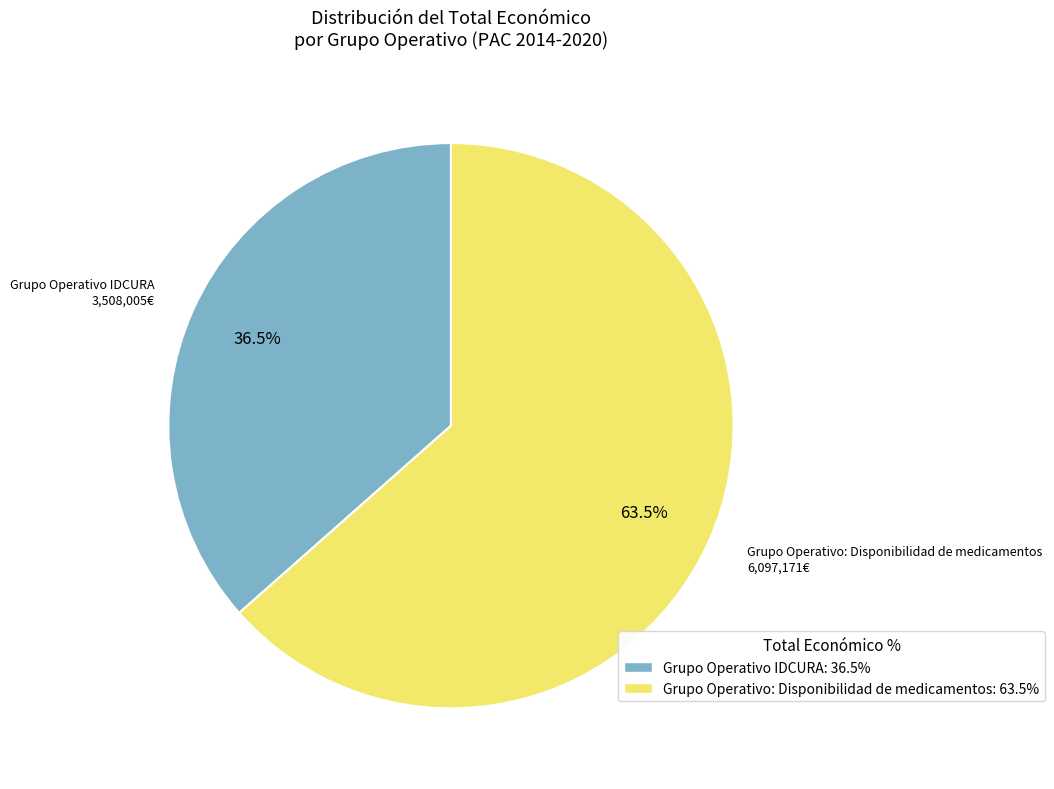

Does Grupo Operativo: Disponibilidad de medicamentos: 63.5% account for over 50% of the chart?

Yes